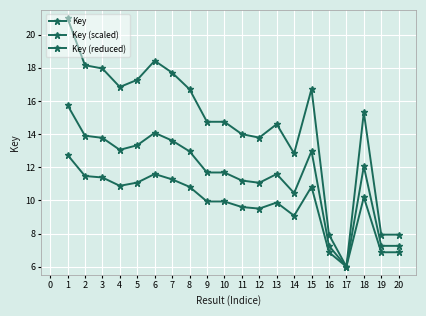

What is the value of the Key point at the 12th from the left?

13.8